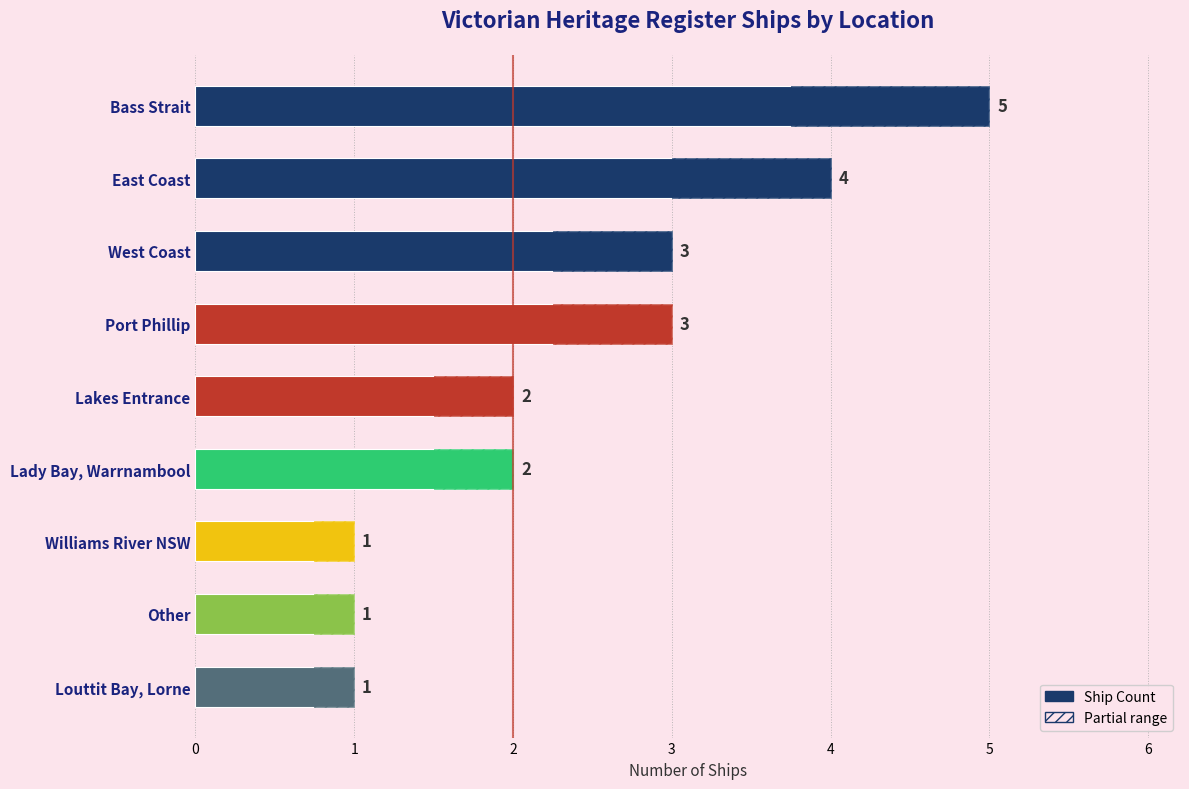

How many bars are there in total?

9